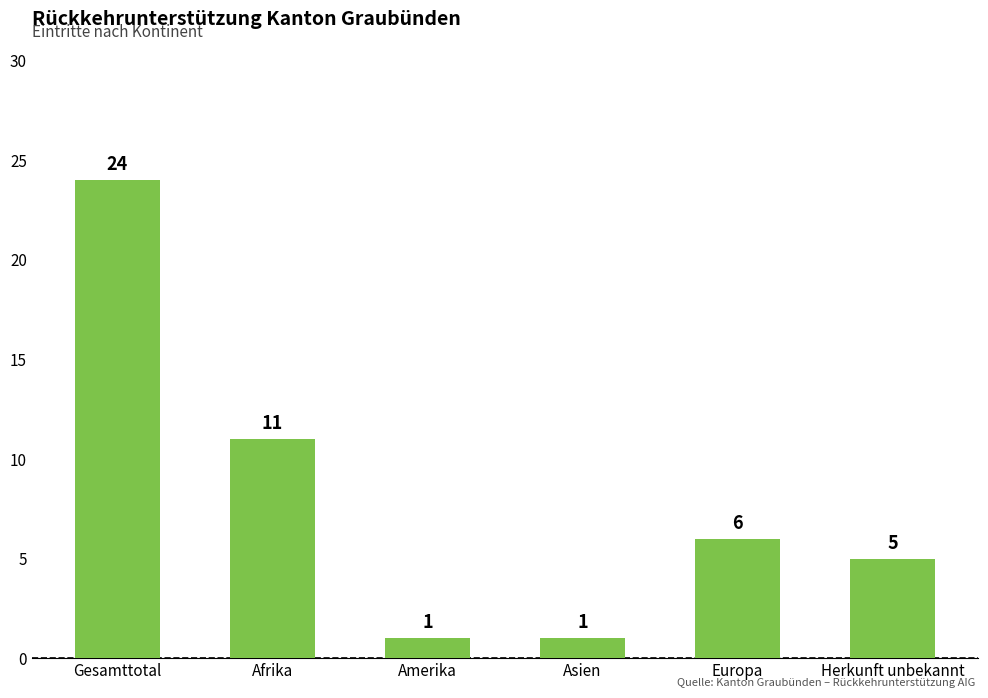

The chart shows a value of 0 at Amerika. True or false?

False